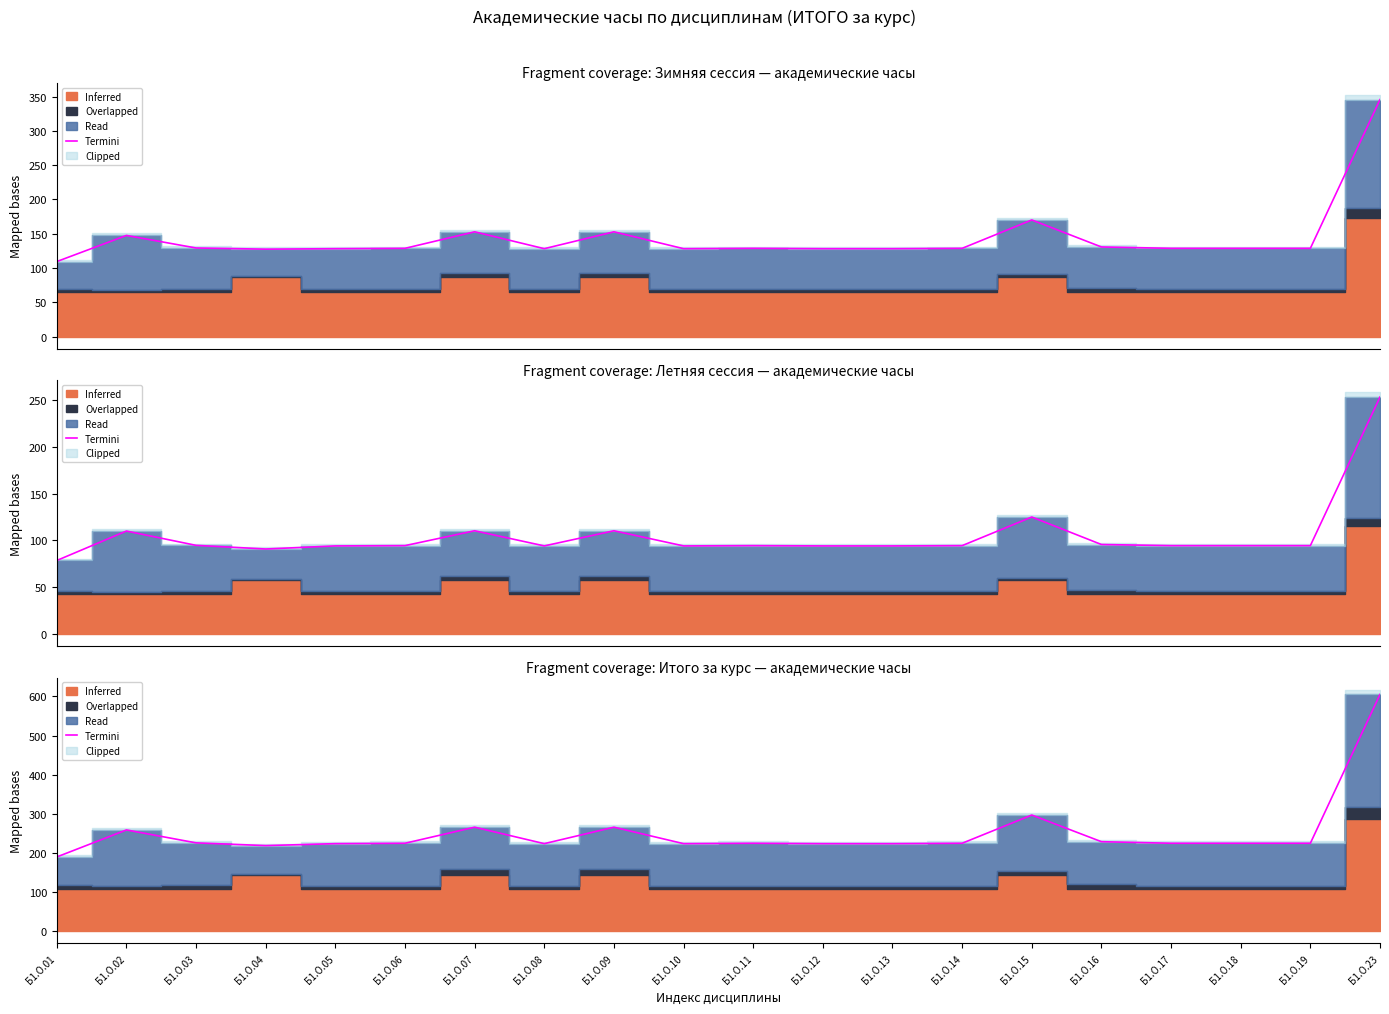

Reading left to right, what are all the values shown in this chart?

Б1.О.01=190	Б1.О.02=259	Б1.О.03=226	Б1.О.04=219	Б1.О.05=224	Б1.О.06=225	Б1.О.07=266	Б1.О.08=224	Б1.О.09=266	Б1.О.10=224	Б1.О.11=225	Б1.О.12=224	Б1.О.13=224	Б1.О.14=225	Б1.О.15=297	Б1.О.16=229	Б1.О.17=225	Б1.О.18=225	Б1.О.19=225	Б1.О.23=605